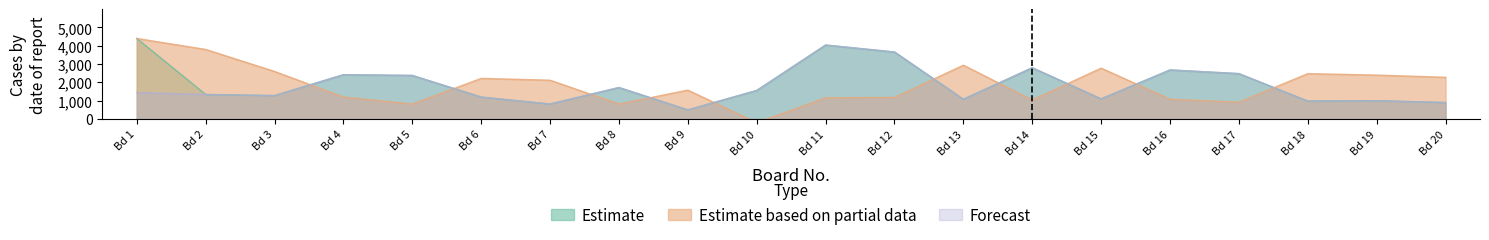

List the series in order of their peak value, lowest first.

Forecast, Estimate, Estimate based on partial data